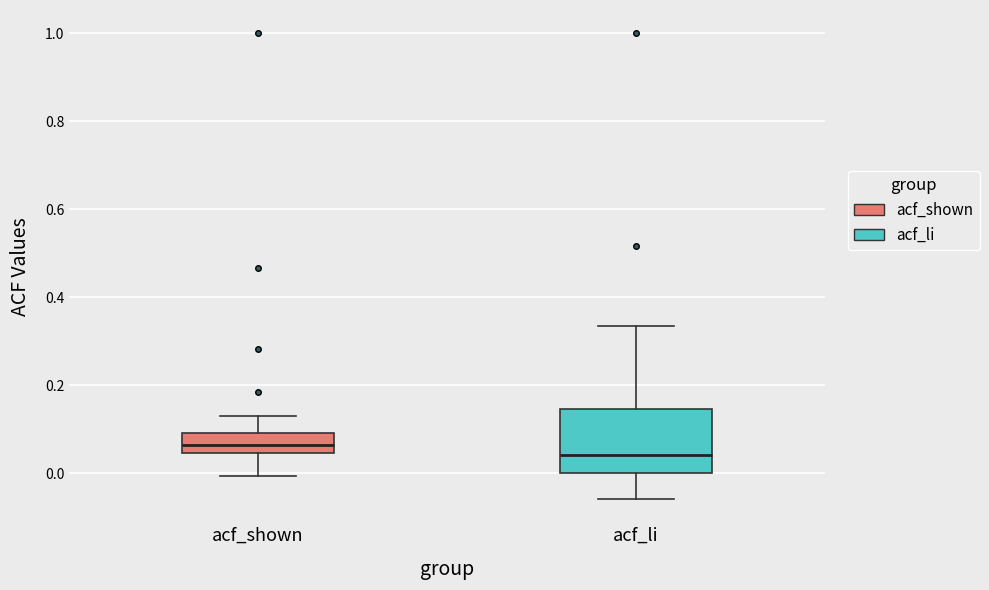

Where does the median line of the box for acf_li sit on the y-axis? The values are not printed on the chart, so give them approximately, as read against the axis.

0.04